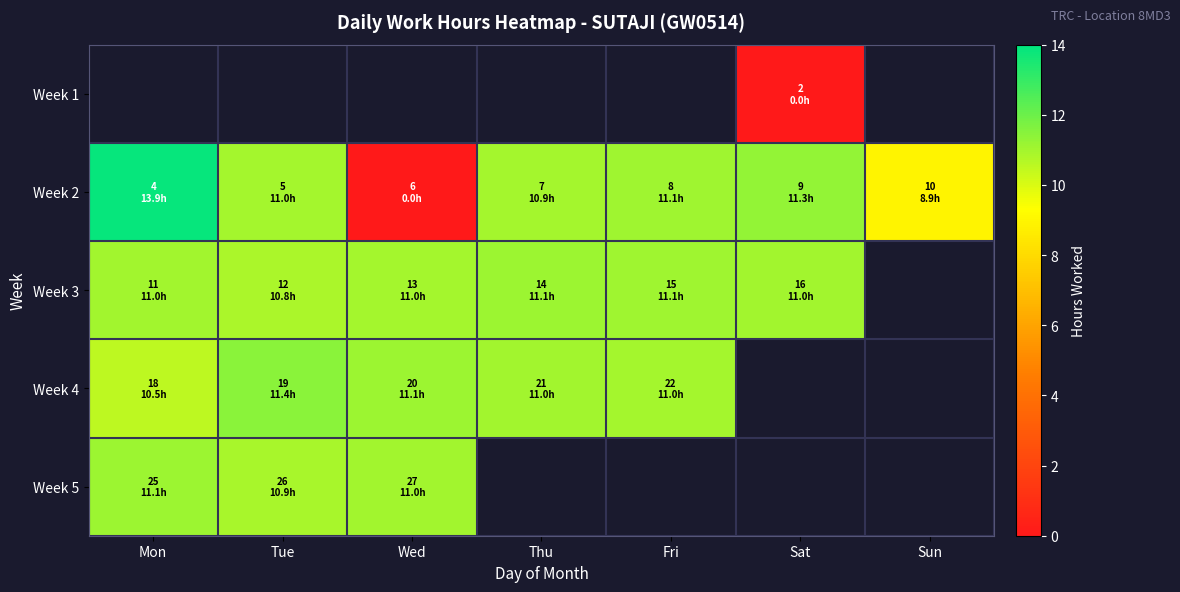

Which label corresponds to the smallest value in the chart?

Sat